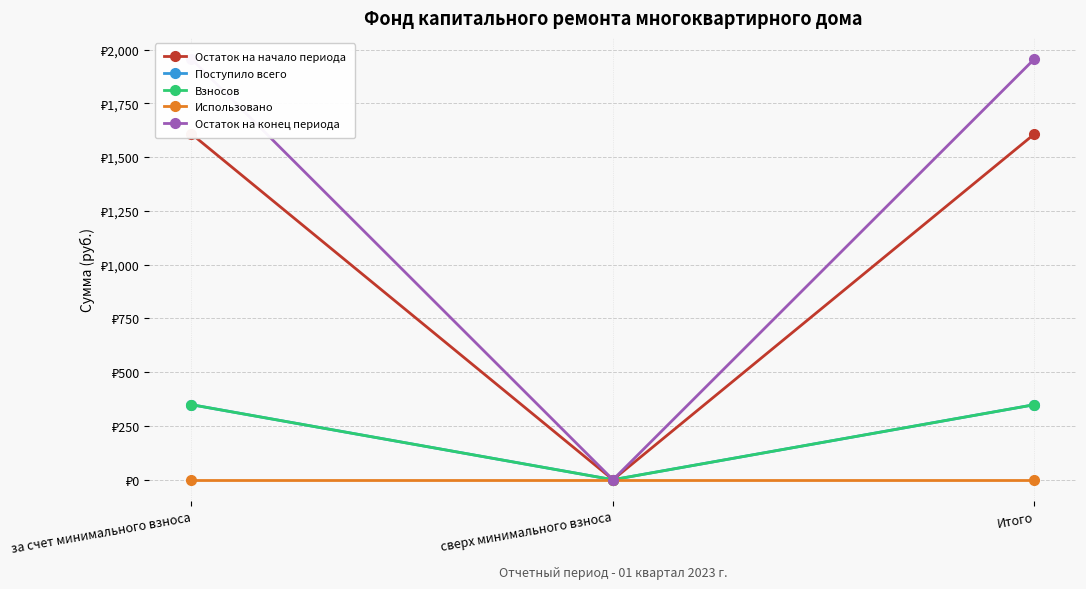

Is it true that Поступило всего equals 348.8 at за счет минимального взноса?

True